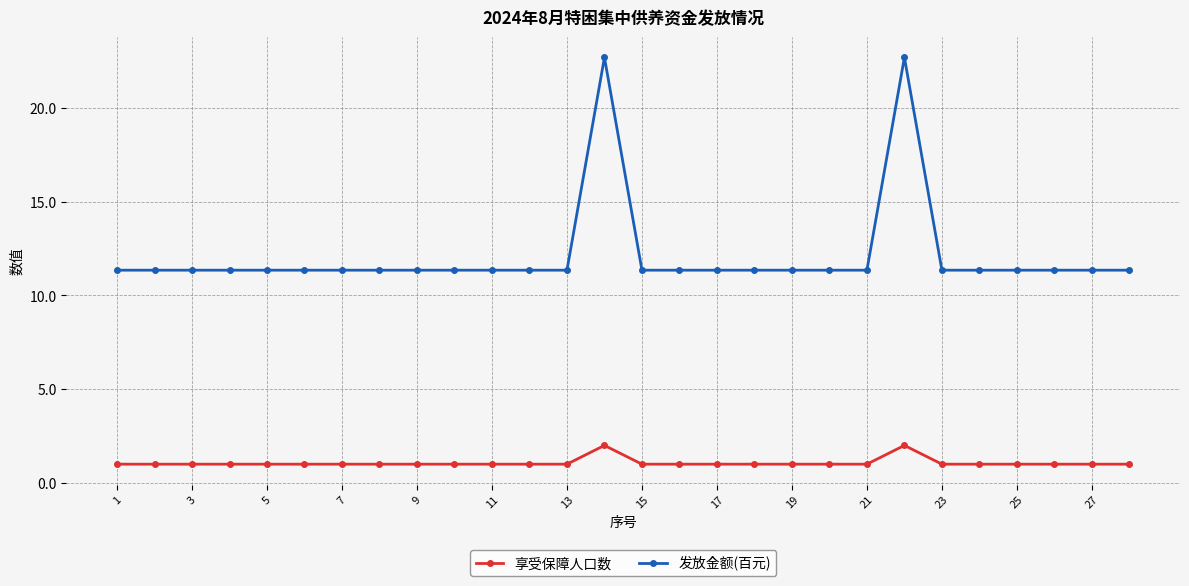

Which series has the largest total across all categories?

发放金额(百元)